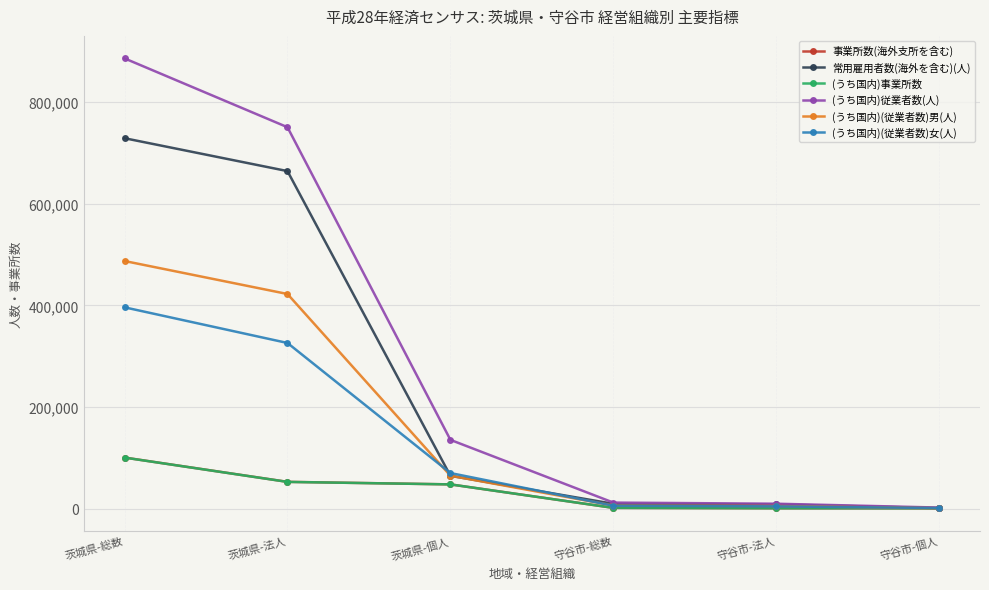

What is the label of the 2nd point from the left?

茨城県-法人